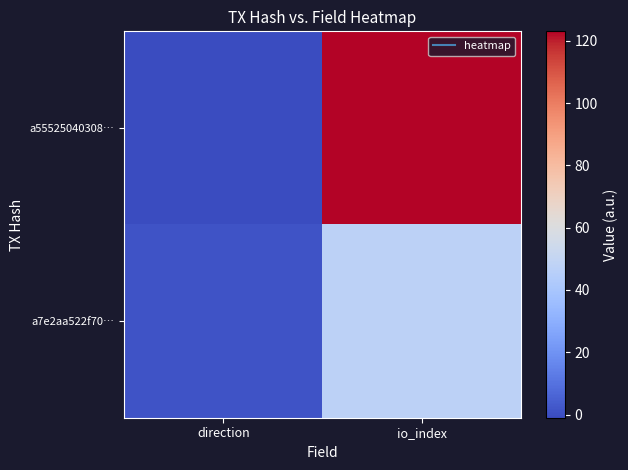

Reading right to left, extract all data points from this chart.

a55525040308…: io_index=123	direction=-1
a7e2aa522f70…: io_index=47	direction=1